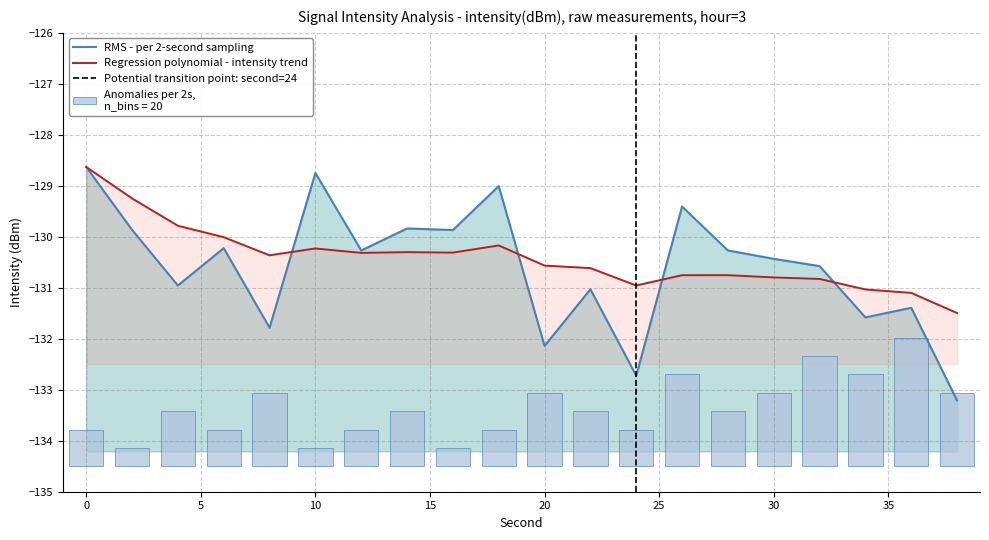

What is the minimum value shown in the chart?

-133.2